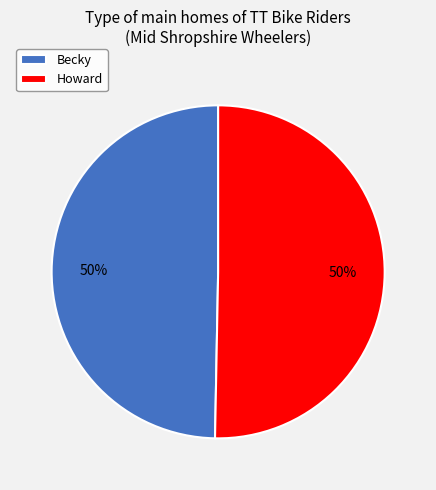

Is the sum of Becky and Howard greater than half?

Yes